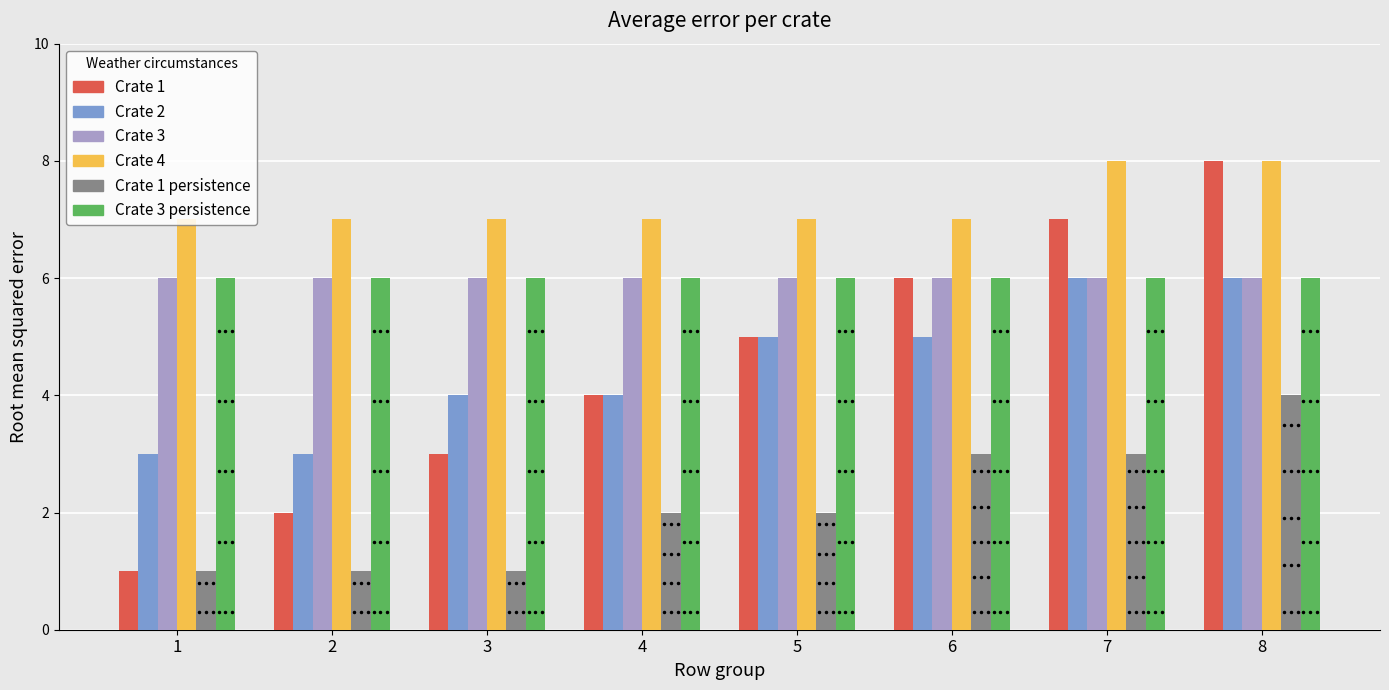

How many groups of bars are there?

8